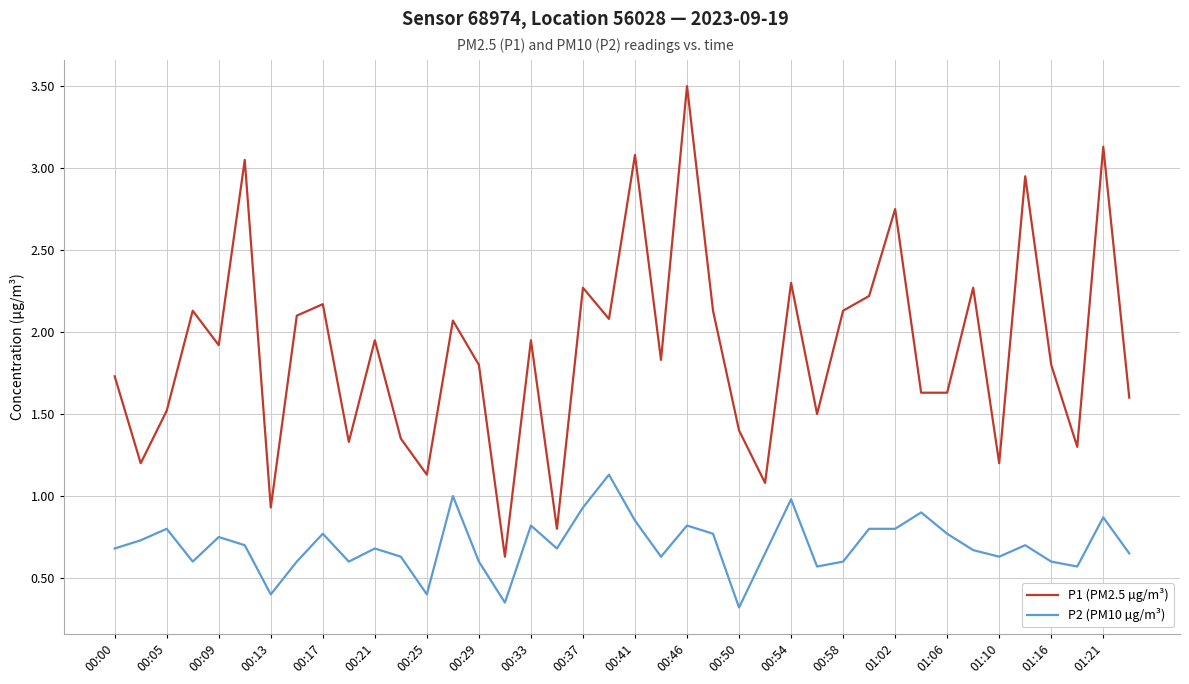

Which series has the largest total across all categories?

P1 (PM2.5 µg/m³)